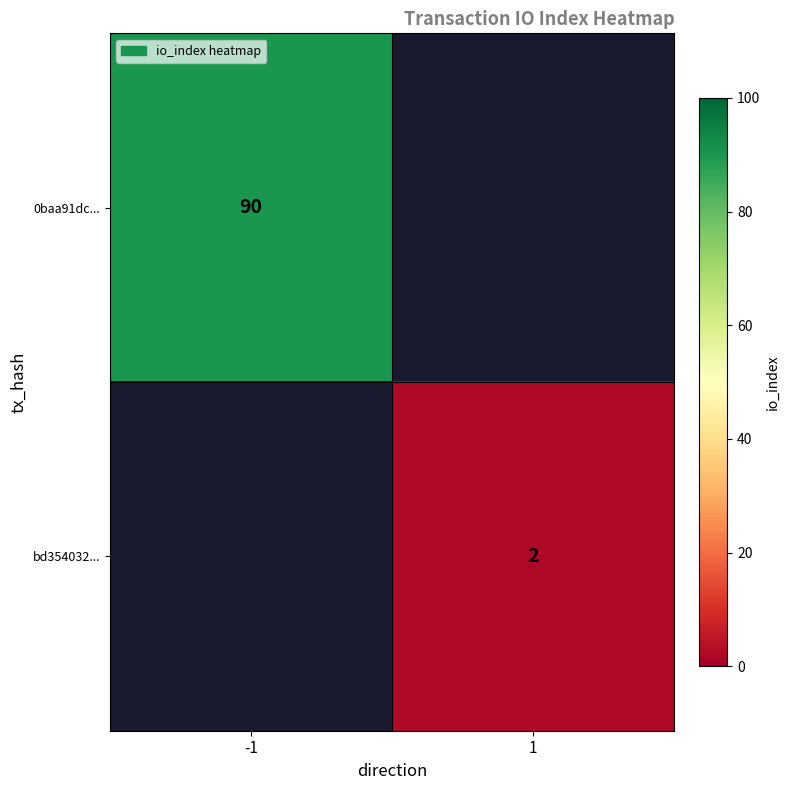

The bd354032... series shows 1 at 1. True or false?

False